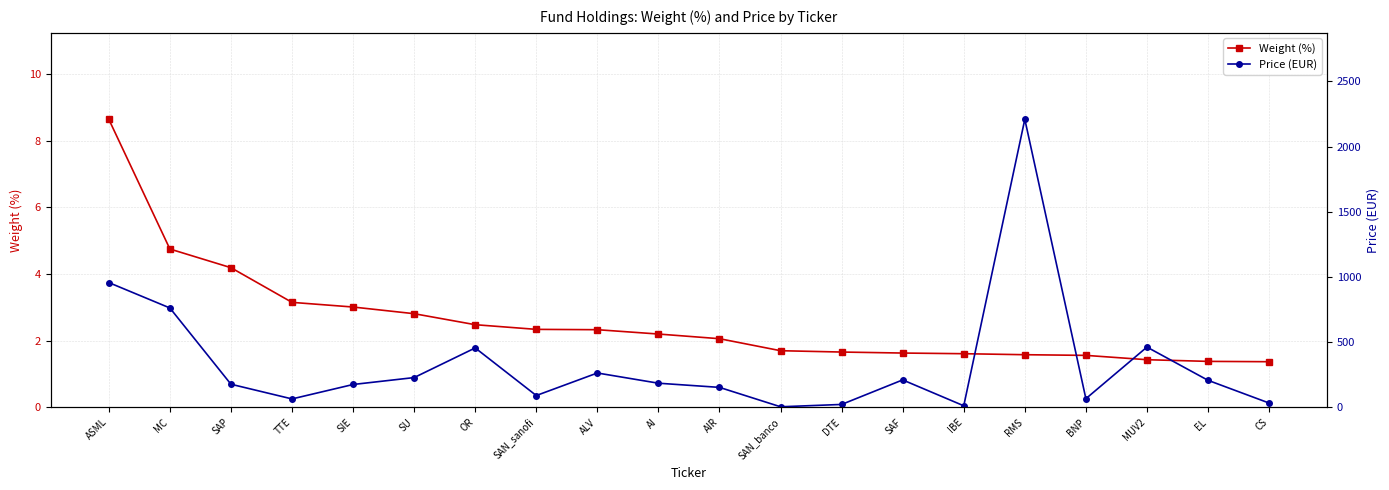

Rank the series at ALV from highest to lowest value.

Price (EUR), Weight (%)